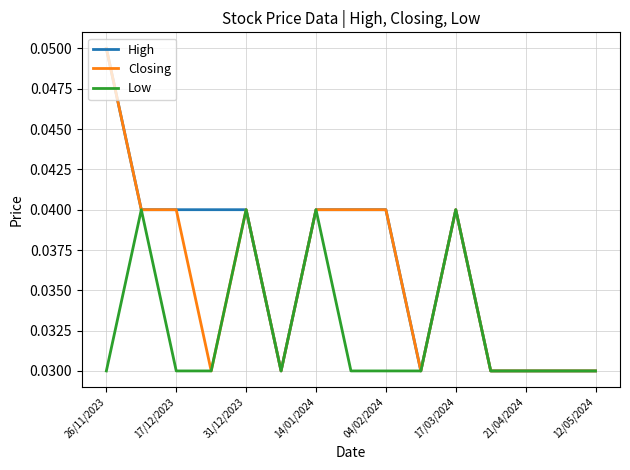

How many Low values are between 0 and 1?

15